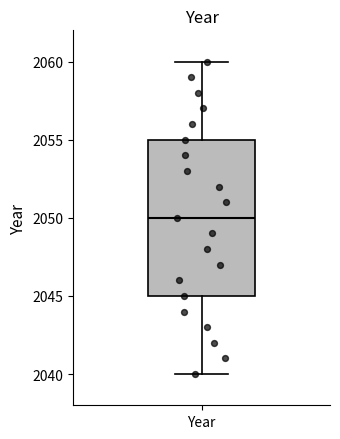

Transcribe this box plot: give where the median line is, the range the box spans, and where the two whiskers end, as read against the y-axis. The values are not printed on the chart, so give them approximately, as read against the axis.

median 2050, box 2045 to 2055, whiskers 2040 to 2060